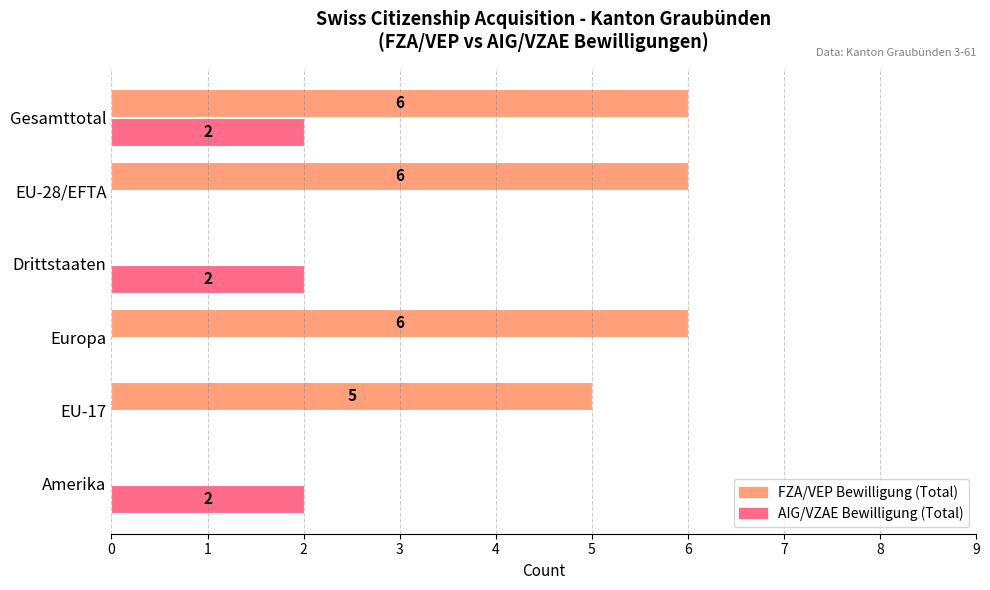

Between Gesamttotal and Drittstaaten, which series saw the biggest shift?

FZA/VEP Bewilligung (Total)